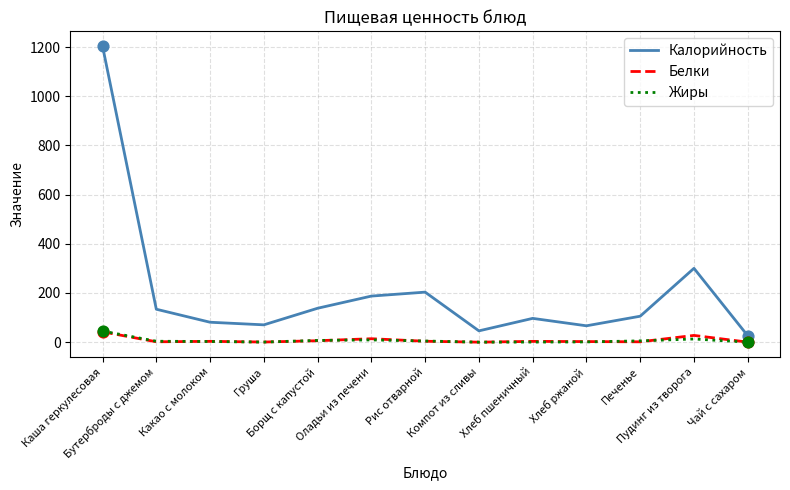

What is the total value across all series at Чай с сахаром?

26.3